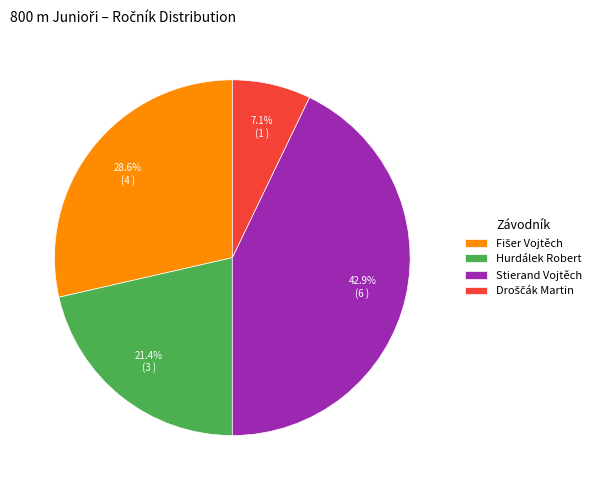

The Stierand Vojtěch slice represents 48% of the pie. True or false?

False